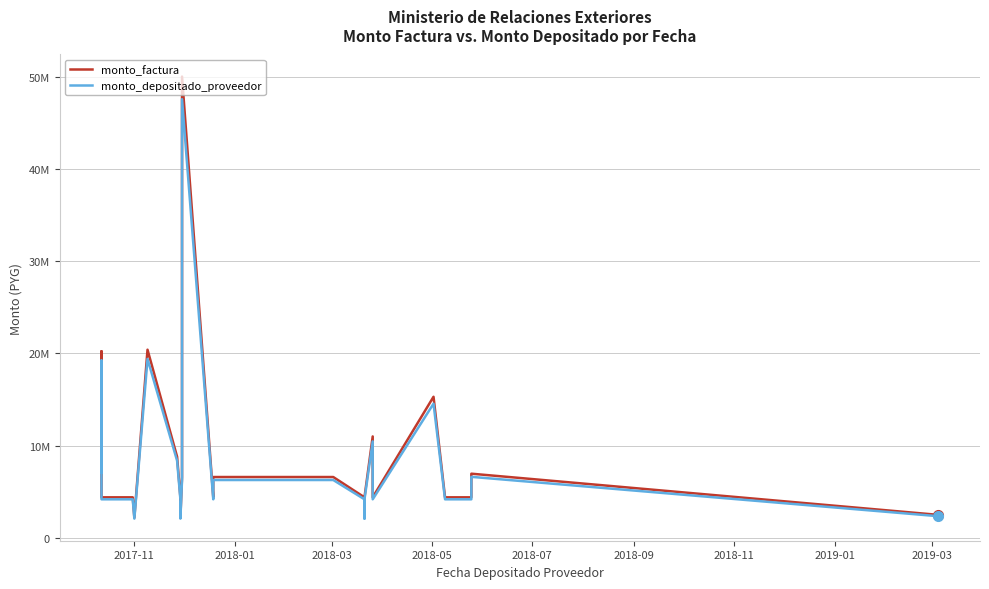

How many values in the monto_factura series exceed 4400000?

11